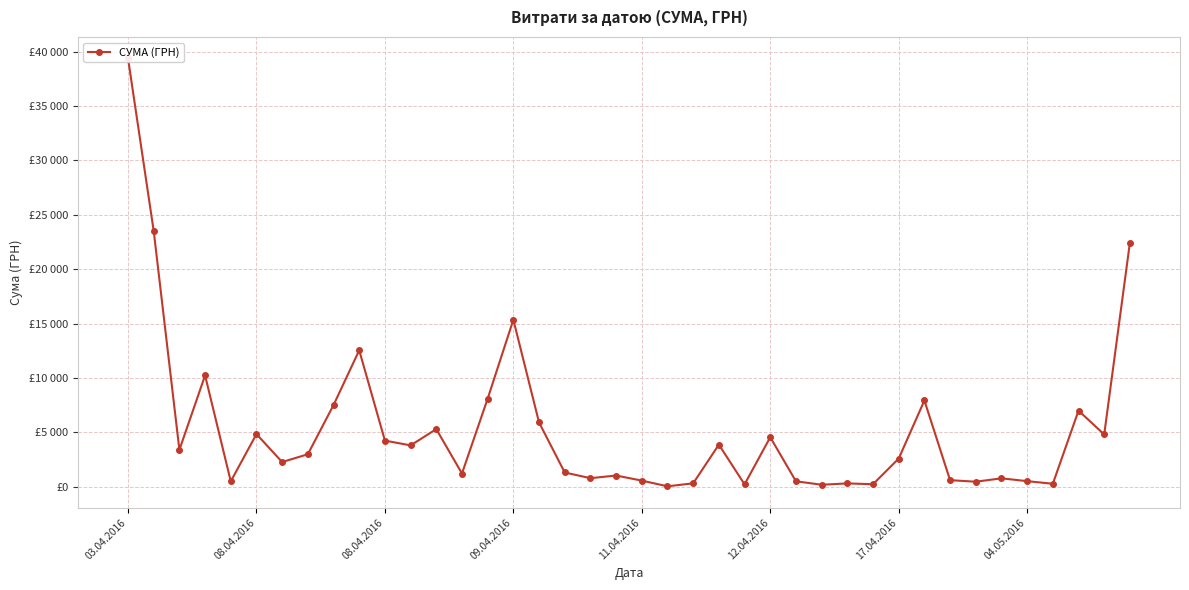

How many interior local peaks (higher than both neighbors) does the data have?

12